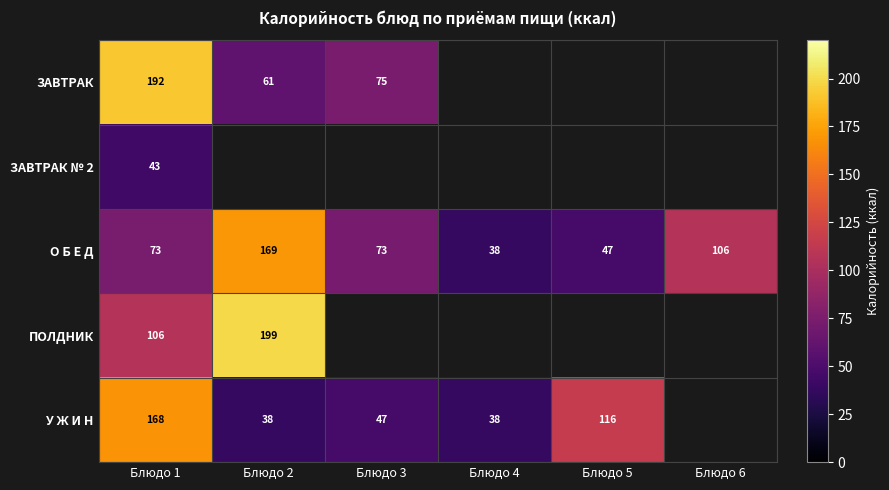

Rank the series at Блюдо 1 from lowest to highest value.

ЗАВТРАК № 2, О Б Е Д, ПОЛДНИК, У Ж И Н, ЗАВТРАК